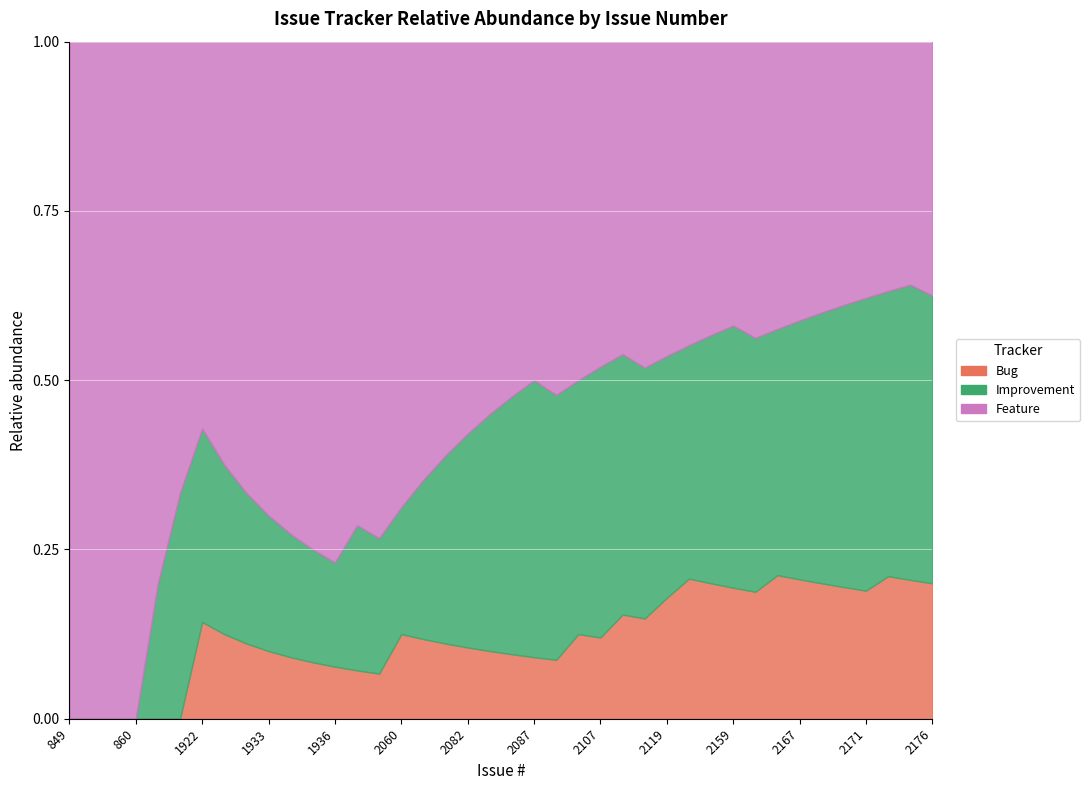

At which category does the chart reach its peak across all series?

857